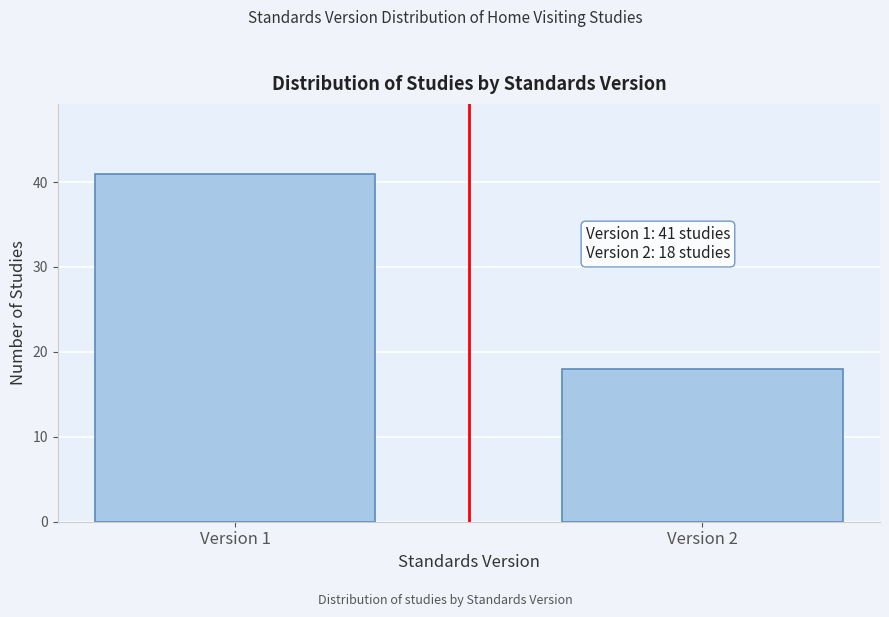

Reading left to right, extract all data points from this chart.

Version 1=41	Version 2=18